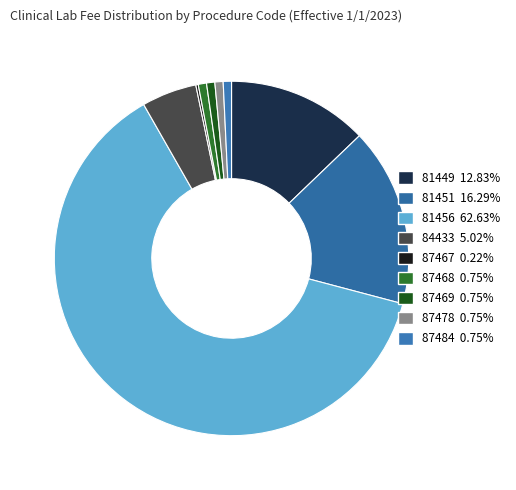

Approximately how many times larger is the value at 81449 compared to 84433?

2.6